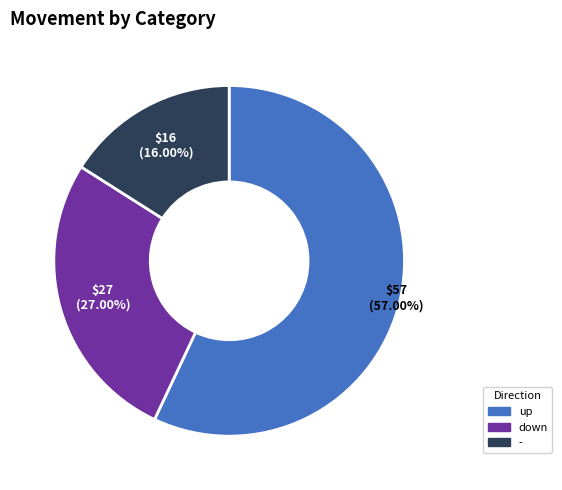

Which category has the biggest portion of the pie?

up